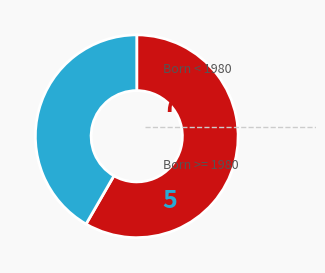

Is there a majority slice in this chart?

Yes